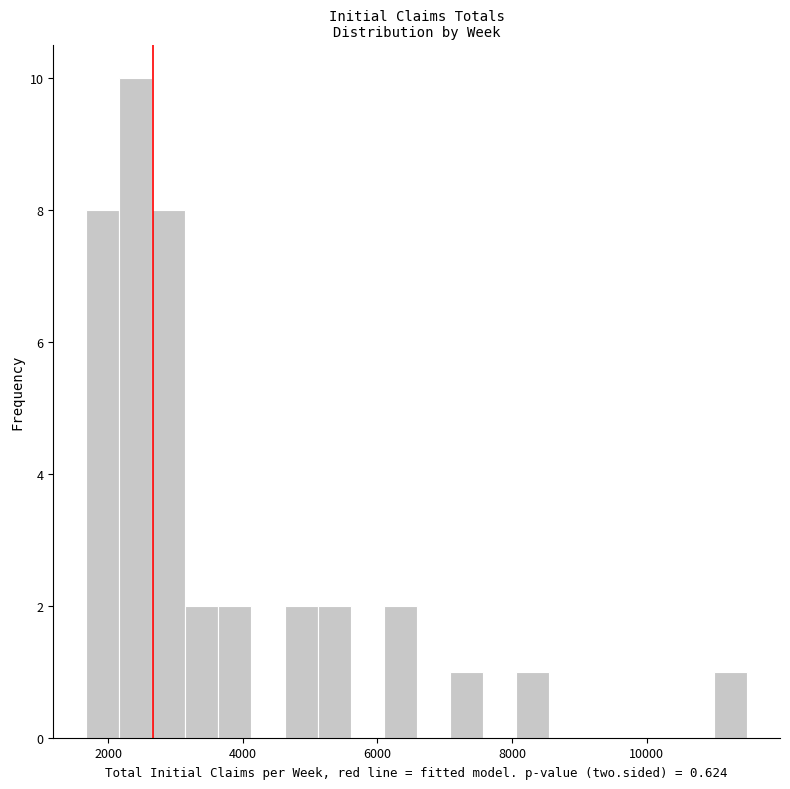

Read against the x-axis, roughly where is the centre of the tallest bar?

2400